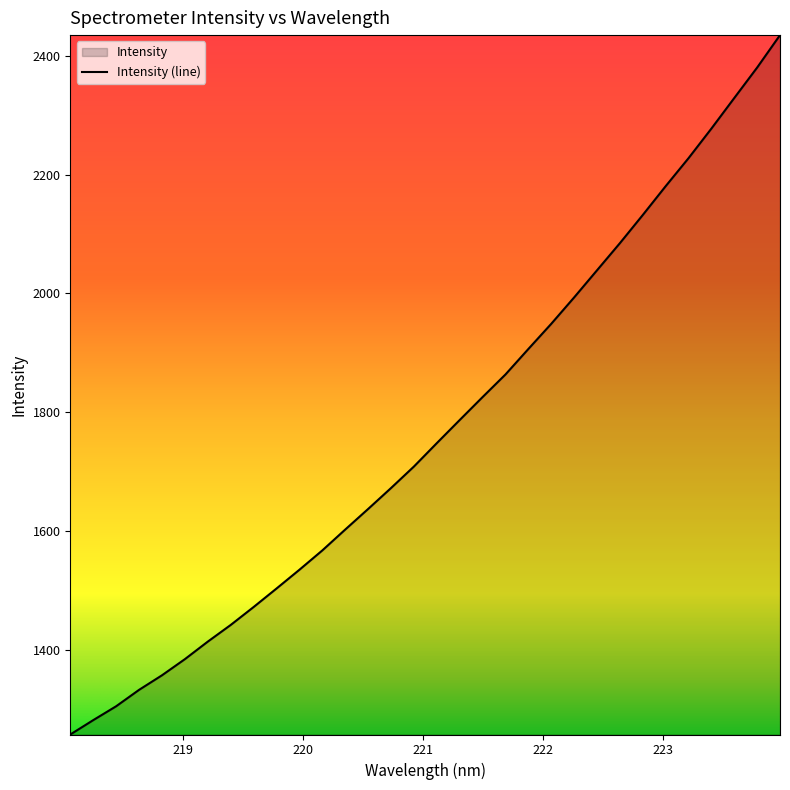

Reading left to right, list all the values displayed in this chart.

1257.2	1281.4	1304.7	1332.4	1356.9	1384.1	1413.6	1441.7	1471.9	1503.0	1534.6	1567.2	1602.3	1637.0	1672.2	1708.5	1747.9	1786.8	1825.4	1863.5	1906.4	1948.8	1993.2	2038.9	2084.6	2132.0	2180.5	2227.7	2277.5	2329.0	2380.3	2434.9